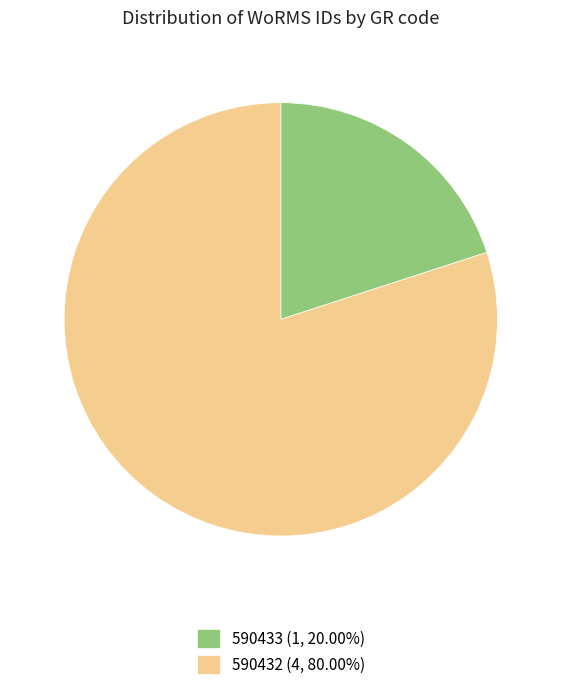

Is 590432 (4, 80.00%) the majority of the pie?

Yes